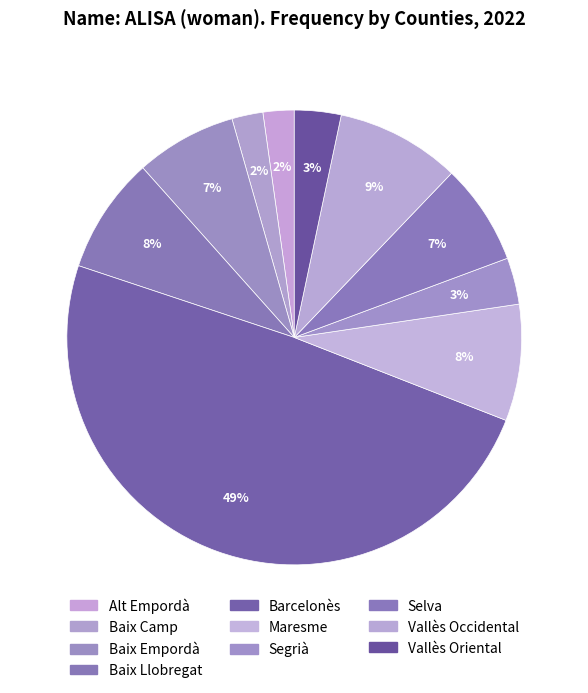

Between Segrià and Baix Llobregat, which is larger?

Baix Llobregat